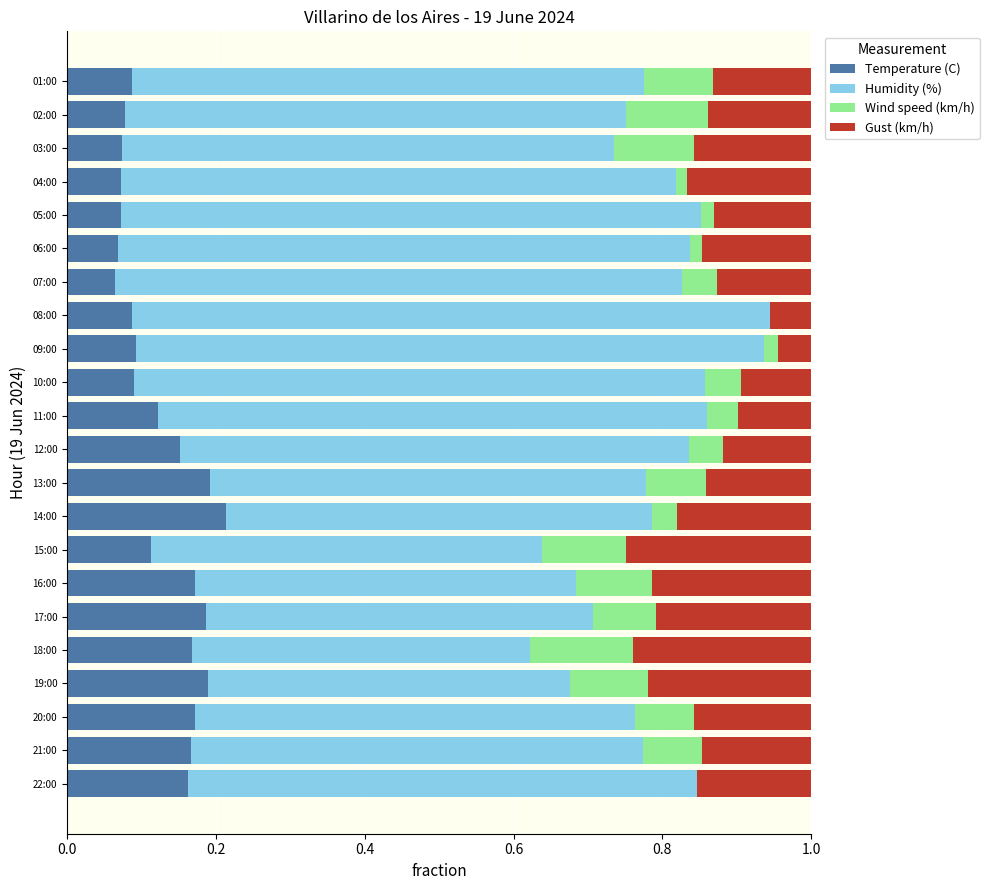

Which category has the highest value in the Temperature (C) series?

14:00